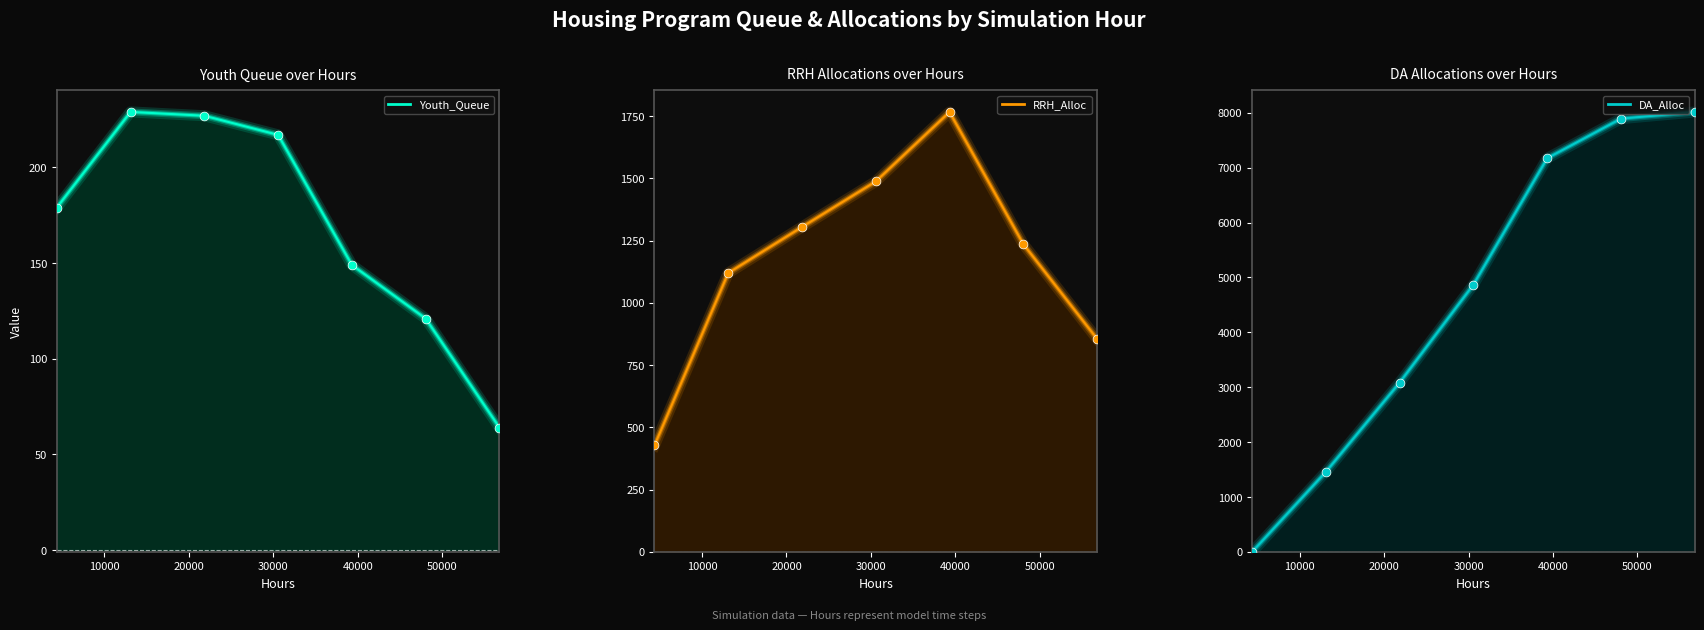

Which series reaches the maximum Y coordinate?

DA_Alloc